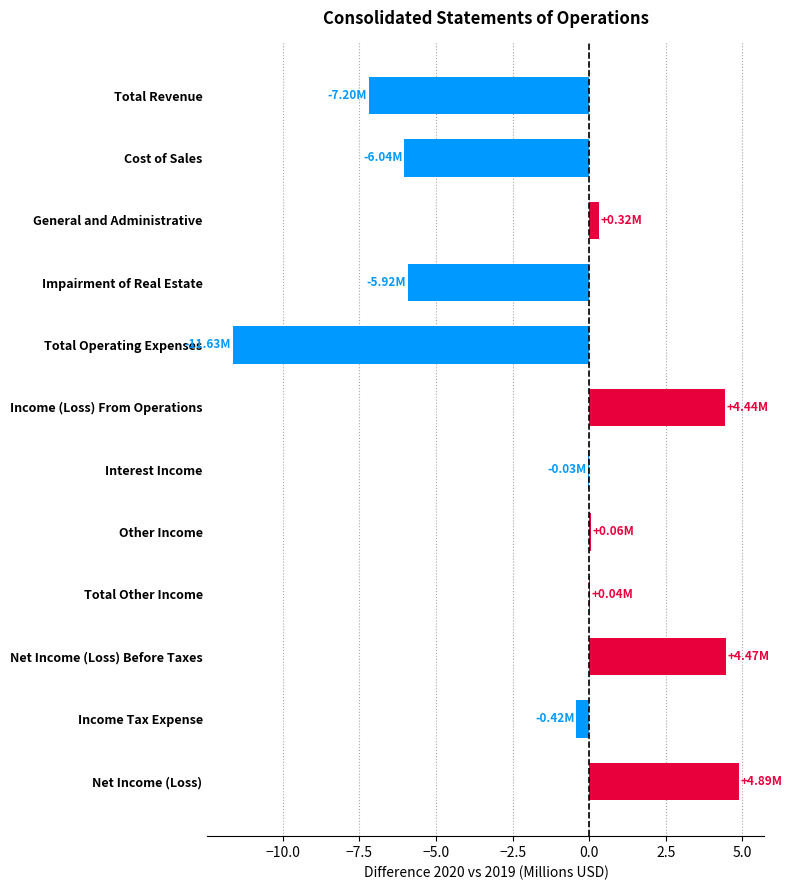

What is the sum of the values at Total Revenue and Income Tax Expense?

-7.6